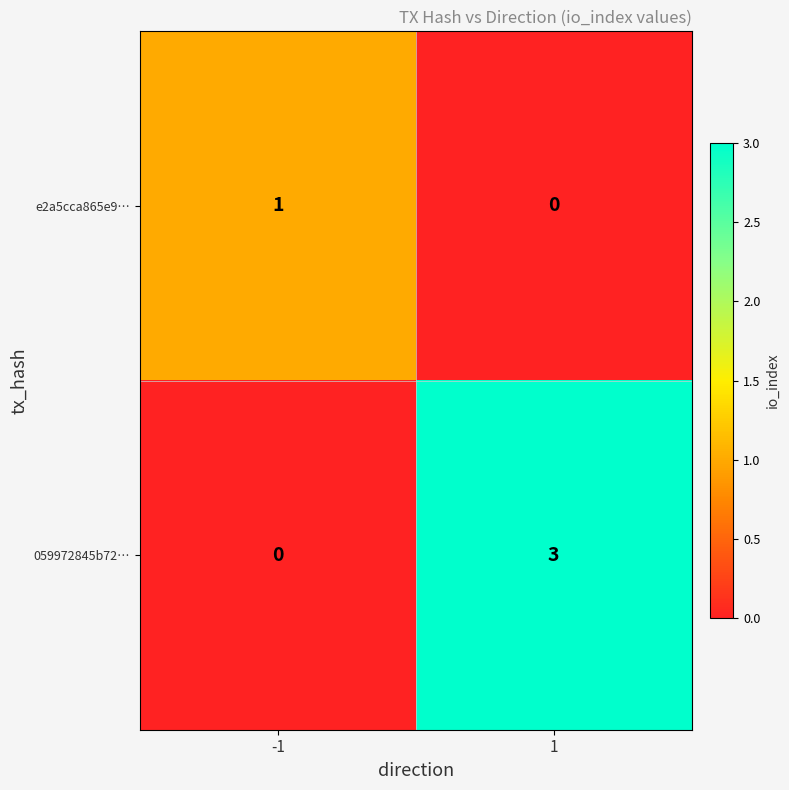

What is the sum of the 059972845b72… values at -1 and 1?

3